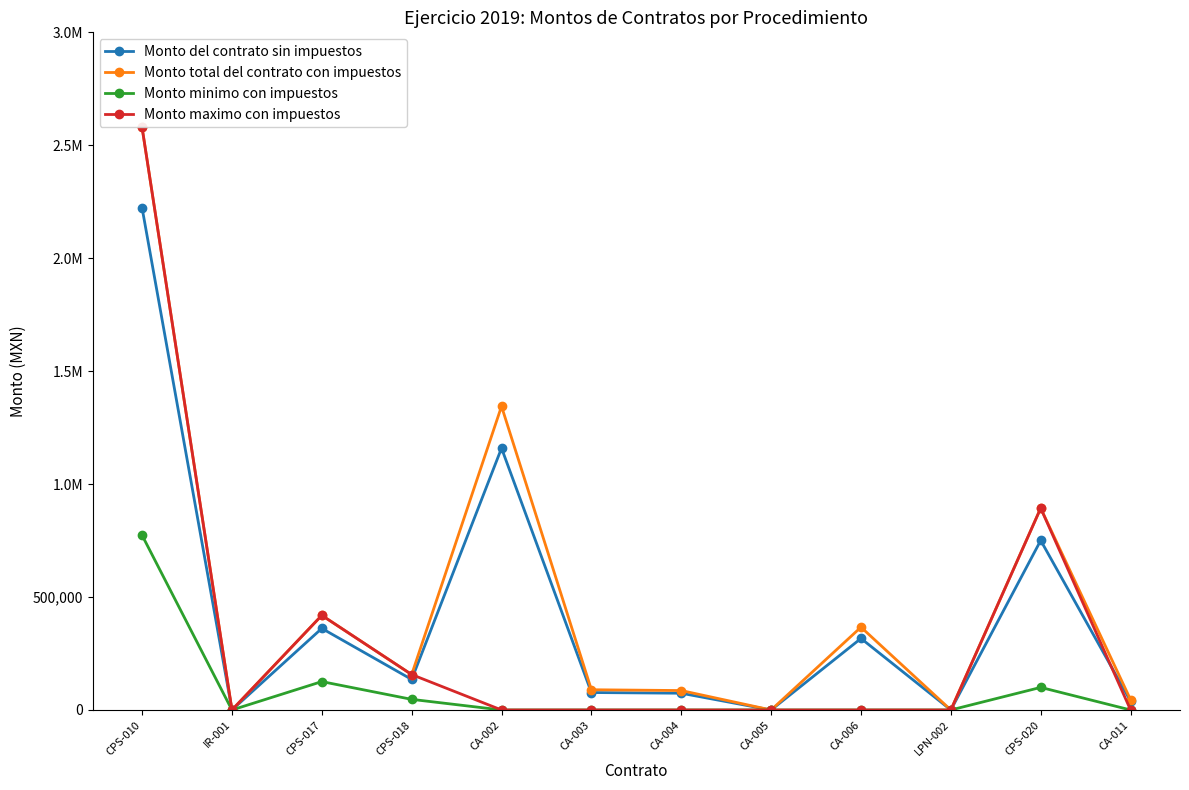

True or false: Monto total del contrato con impuestos and Monto maximo con impuestos cross at least once.

False